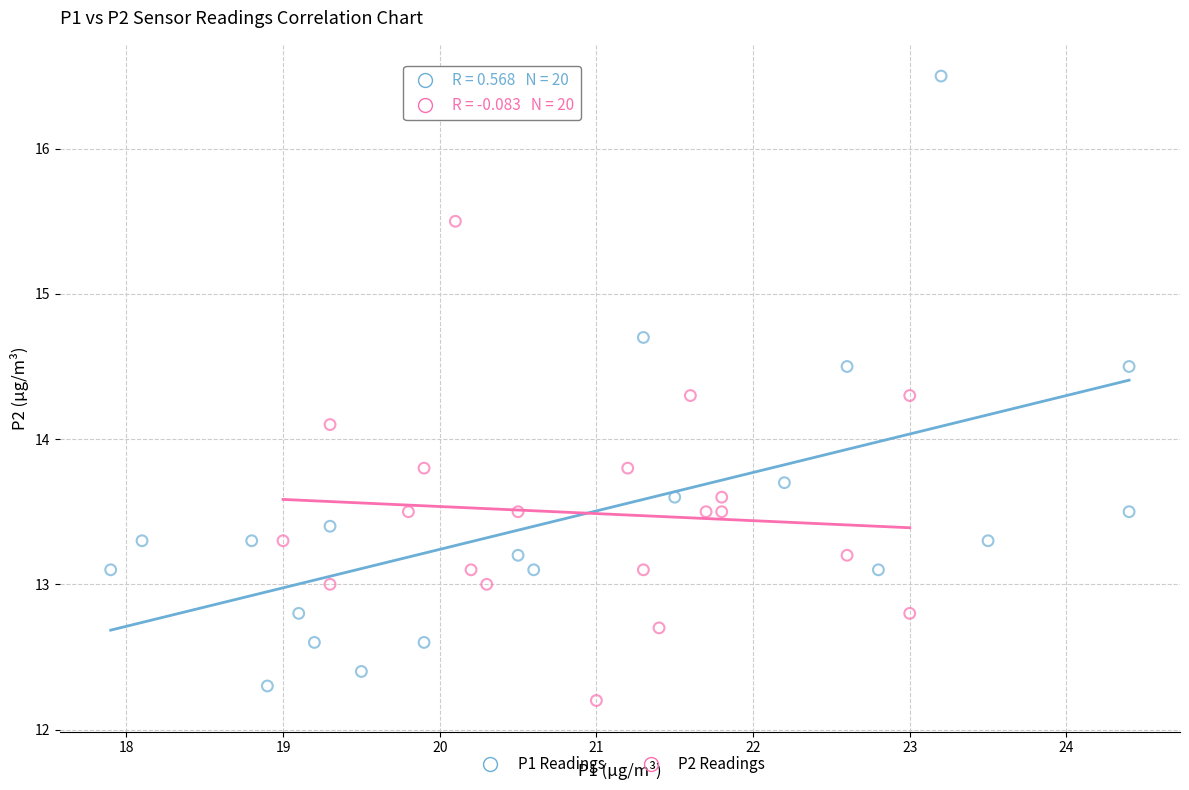

Which series contains the lowest Y value?

P2 Readings